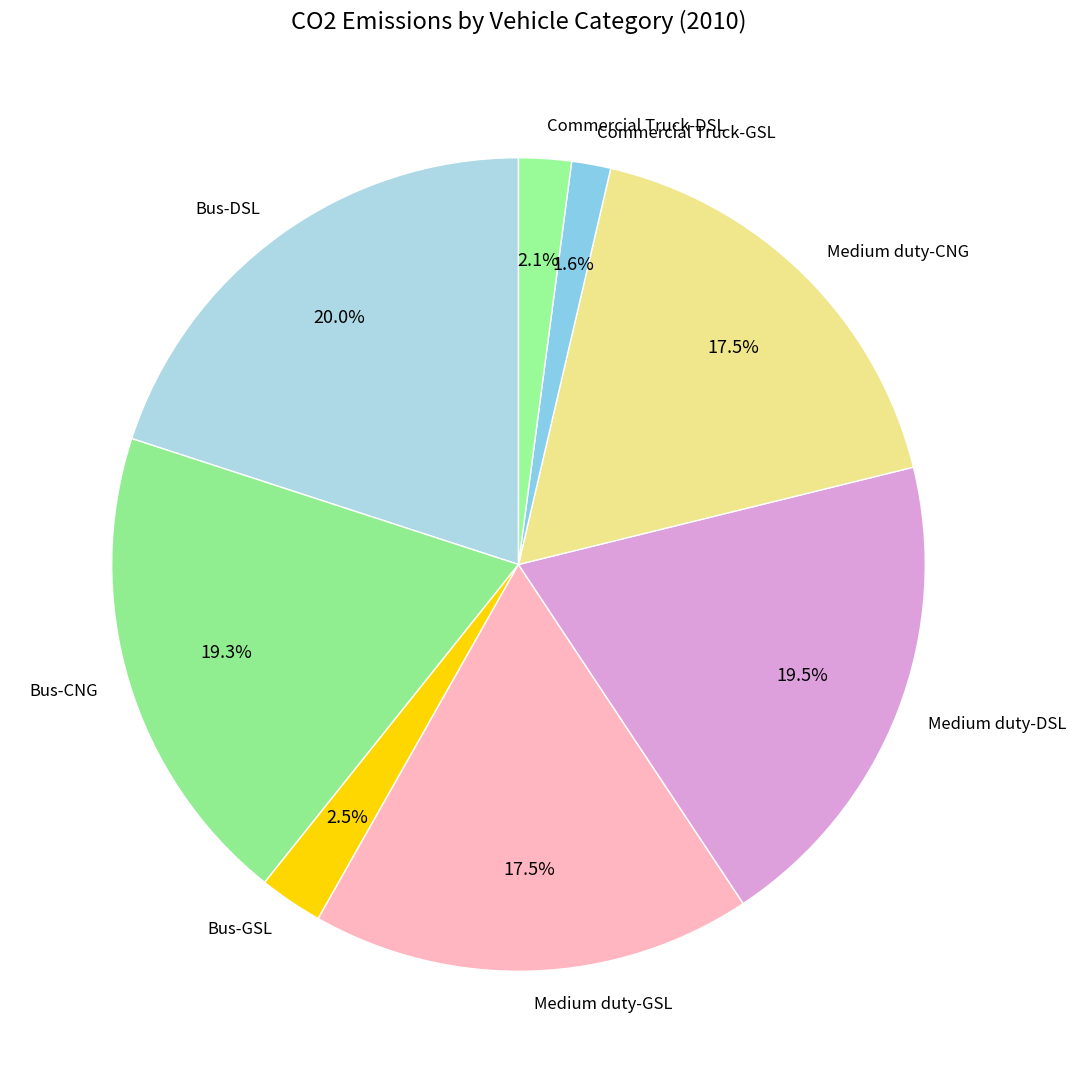

To the nearest percent, what portion does Commercial Truck-DSL represent?

2%